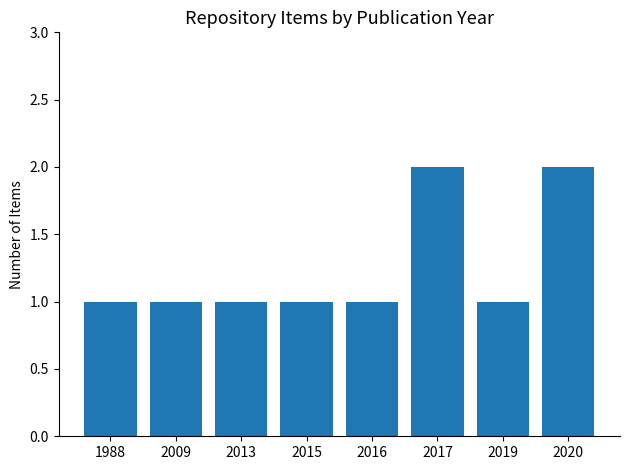

Read the value at 2009.

1